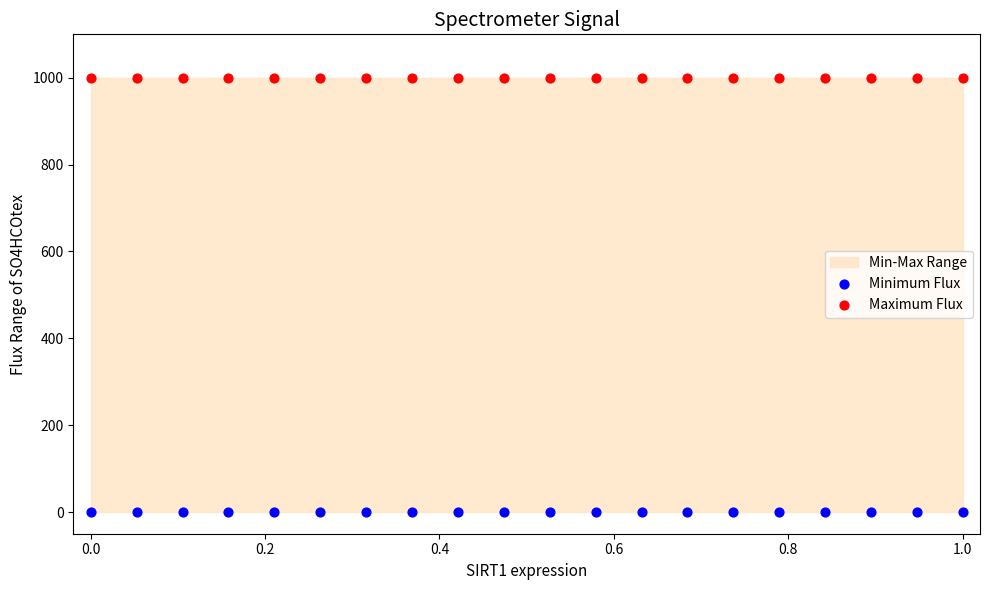

Which series contains the highest Y value?

Maximum Flux